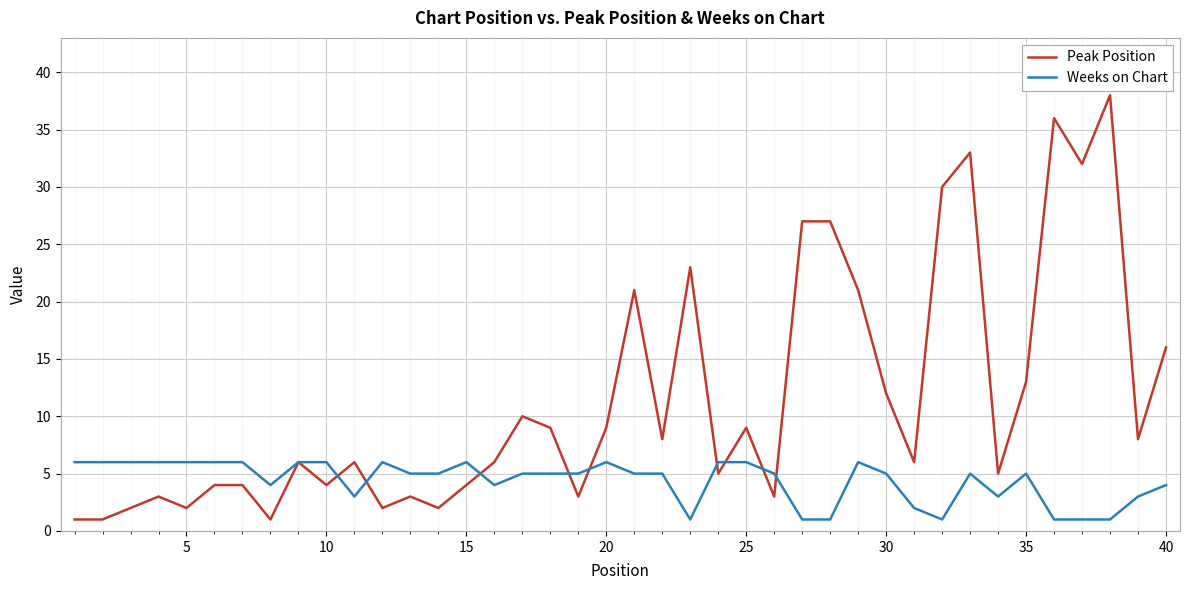

Which series has the largest total across all categories?

Peak Position